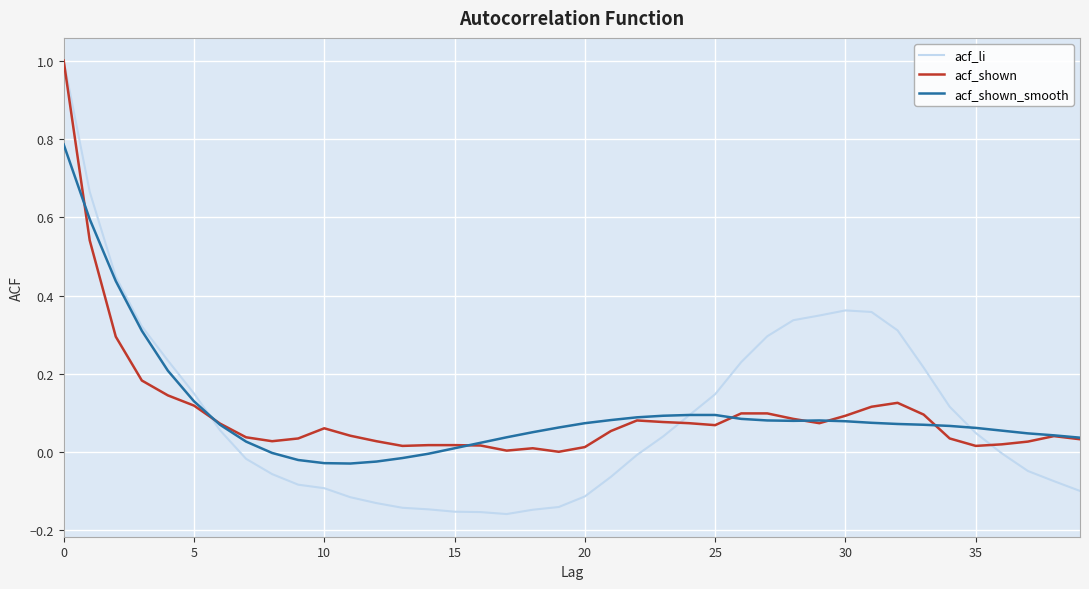

Is this an area chart (filled region under the line)?

No